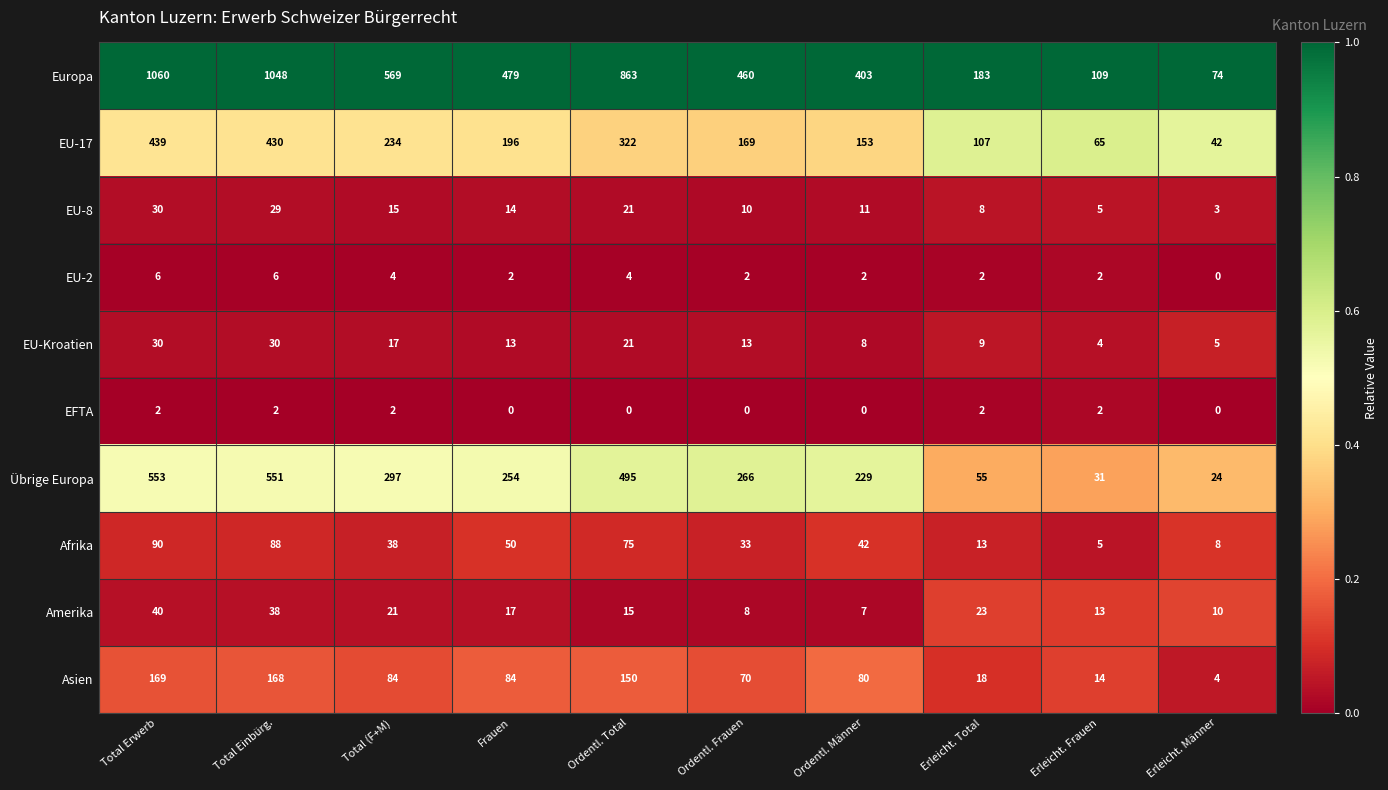

What is the difference between the maximum and minimum values in the Afrika series?

85